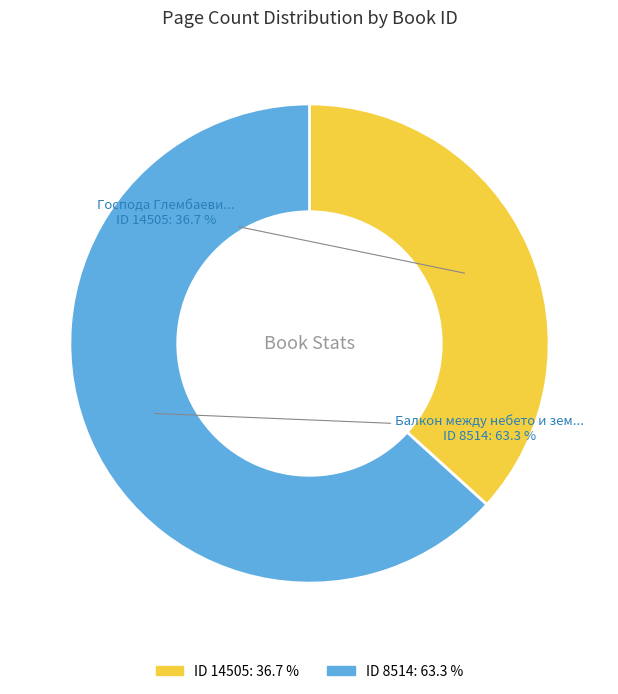

To the nearest percent, what is the average slice percentage?

50%